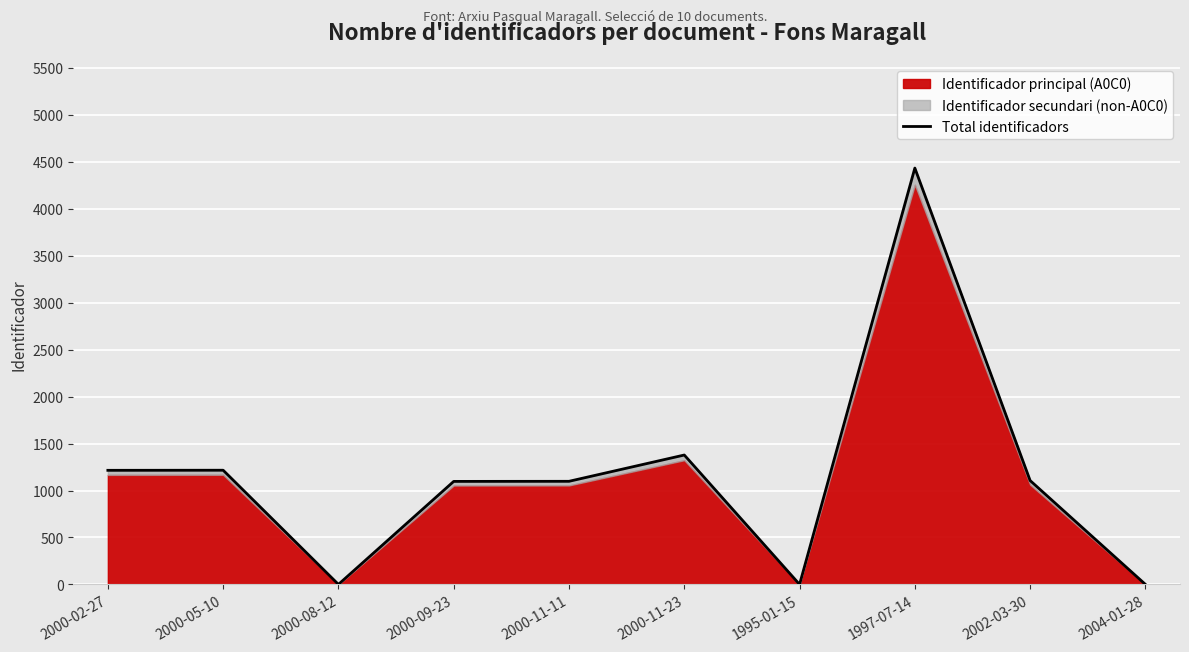

Reading left to right, list all the values displayed in this chart.

1215	1216	0	1097	1098	1378	0	4434	1106	0